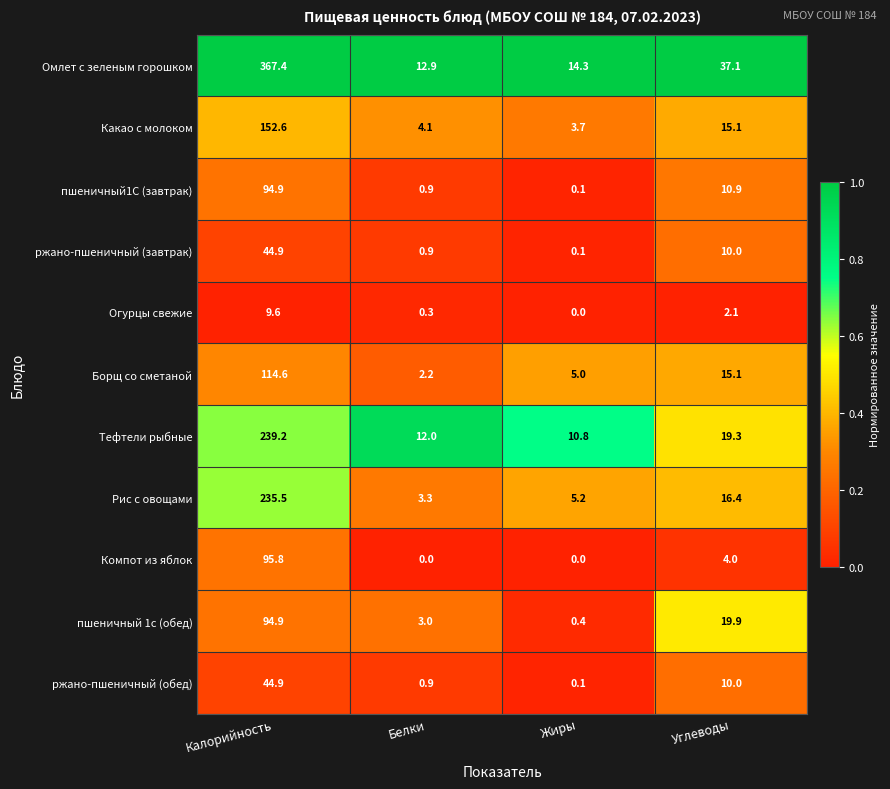

Rank the categories by Омлет с зеленым горошком value from lowest to highest.

Белки, Жиры, Углеводы, Калорийность